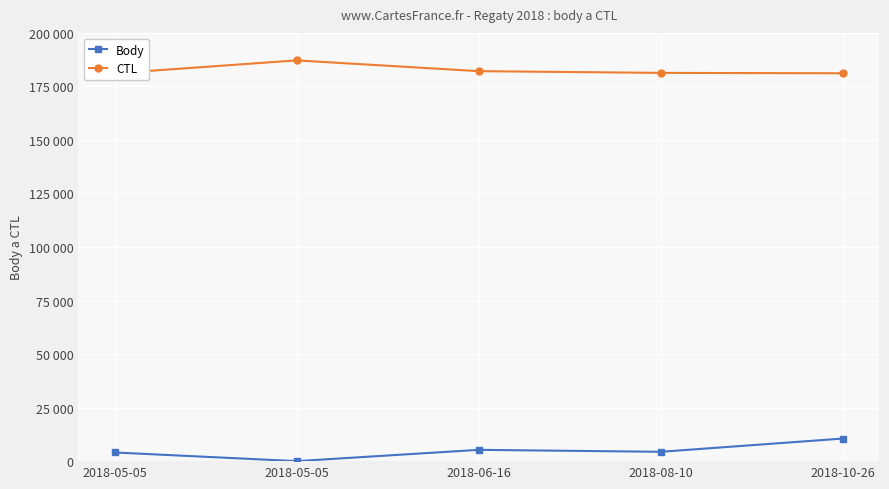

What is the sum of the Body values at 2018-10-26 and 2018-08-10?

14917